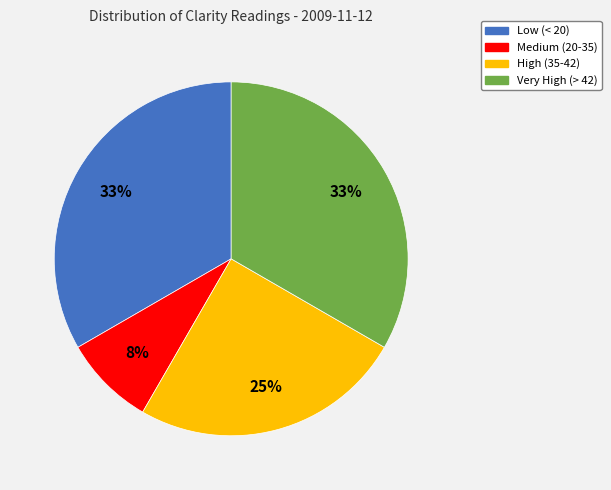

Is there any slice that represents more than half of the pie?

No